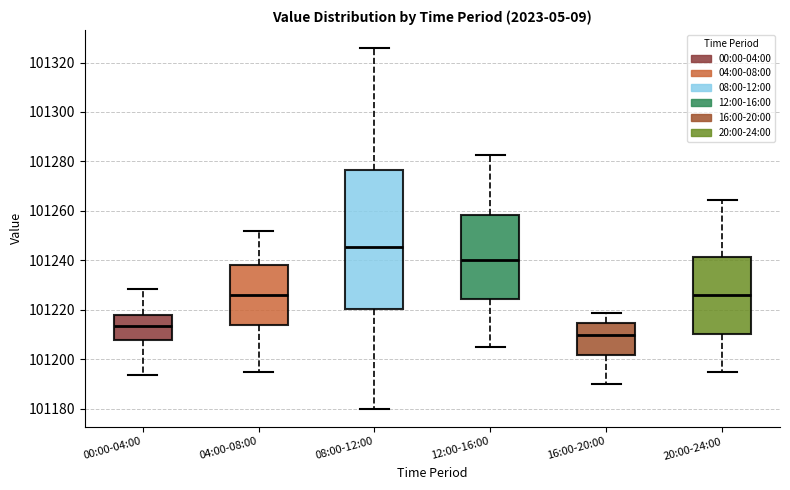

Where is the lower edge of the box for 20:00-24:00 on the y-axis? The values are not printed on the chart, so give them approximately, as read against the axis.

101210